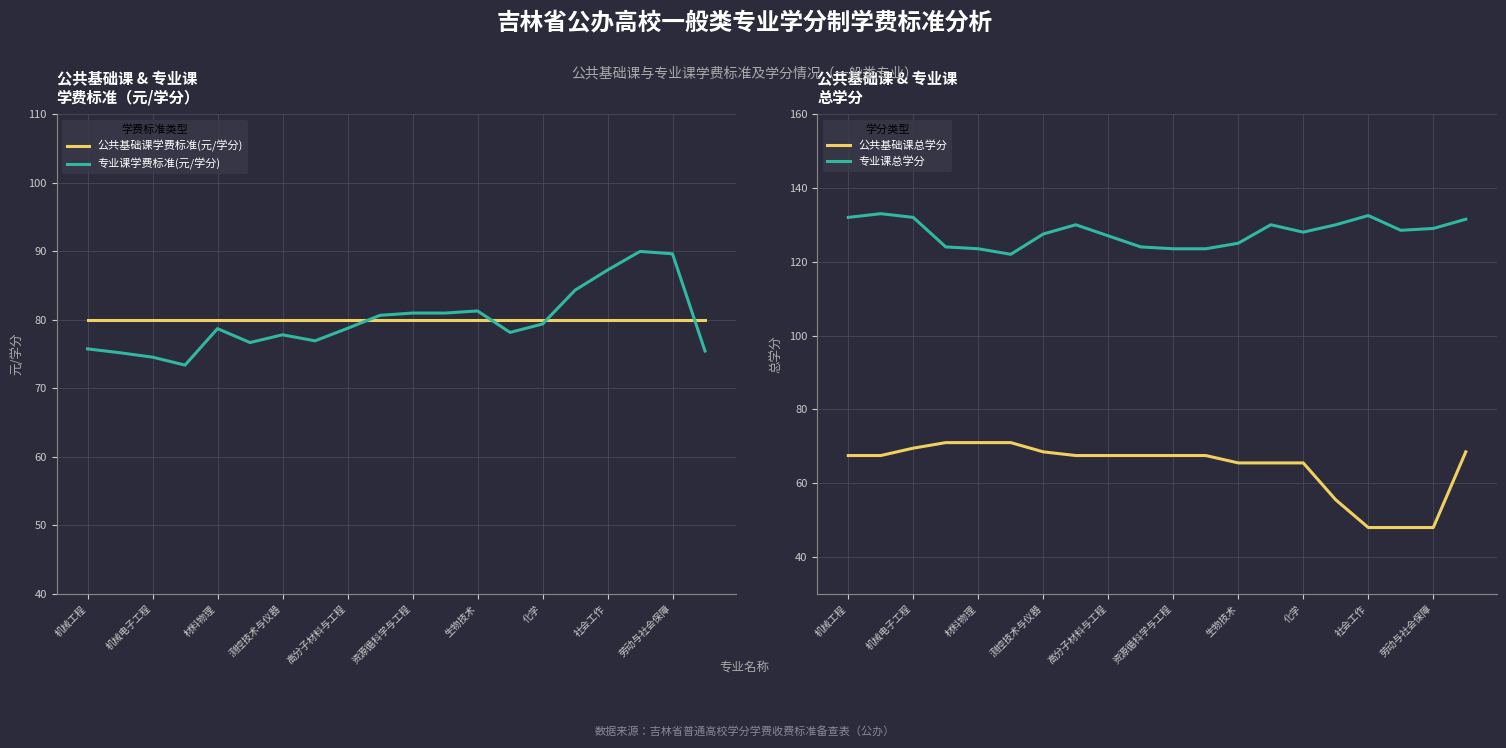

Which series has the largest total across all categories?

专业课总学分